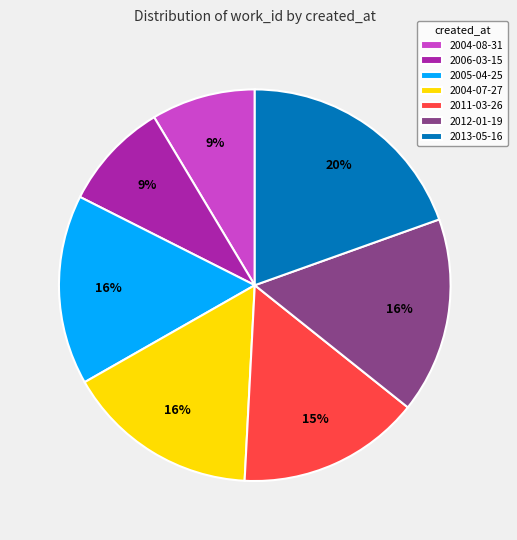

Between 2011-03-26 and 2013-05-16, which is larger?

2013-05-16